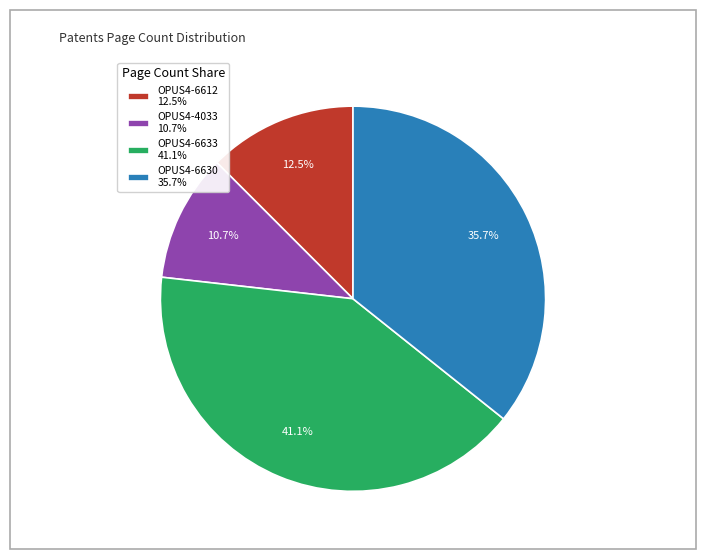

Which slice is the largest?

OPUS4-6633